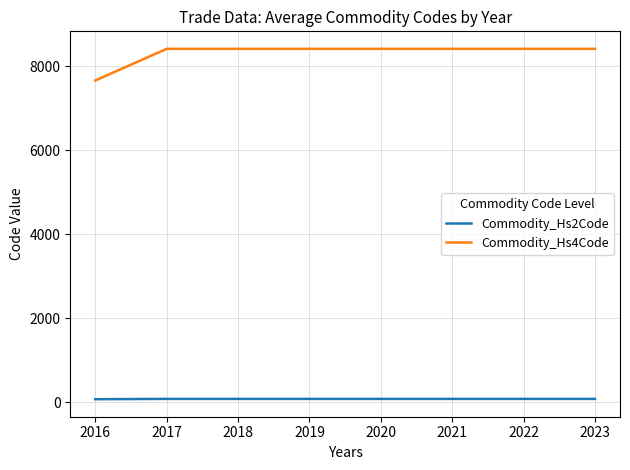

True or false: Commodity_Hs4Code and Commodity_Hs2Code intersect in this chart.

False